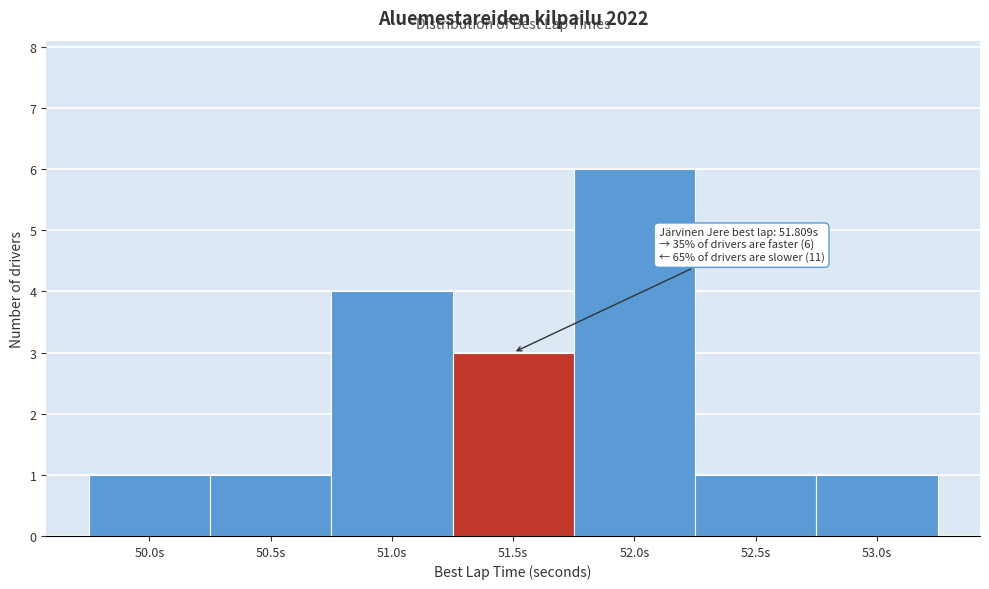

Reading left to right, what are all the values shown in this chart?

1	1	4	3	6	1	1